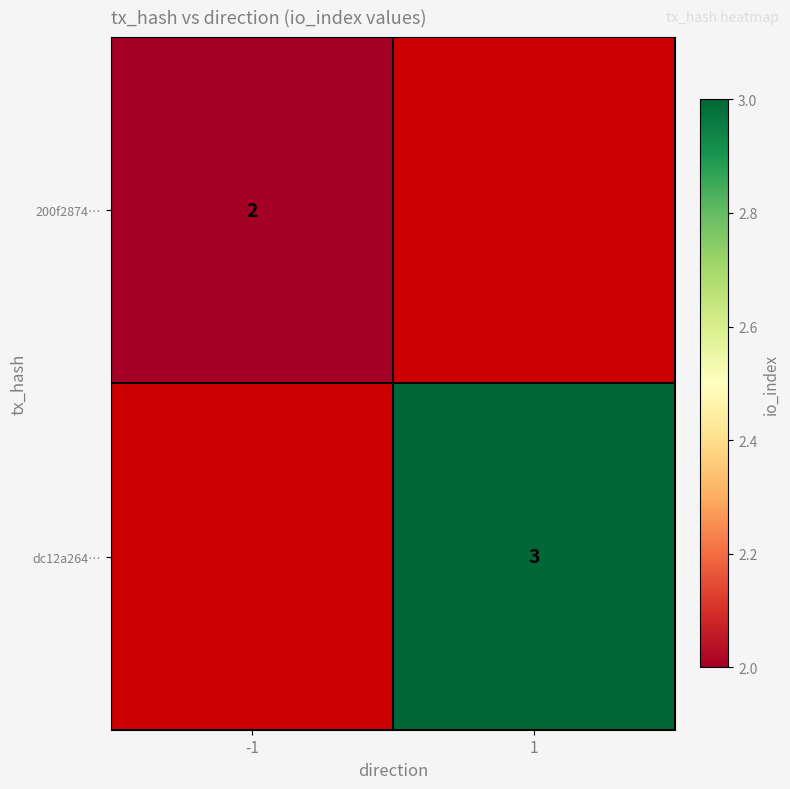

Which label corresponds to the largest value in the chart?

1